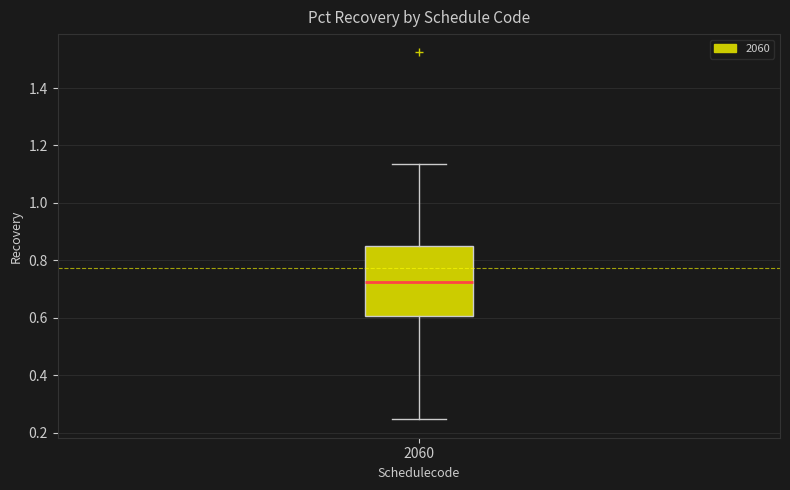

Where does the lower whisker of the box at x = 2060 end on the y-axis? The values are not printed on the chart, so give them approximately, as read against the axis.

0.24